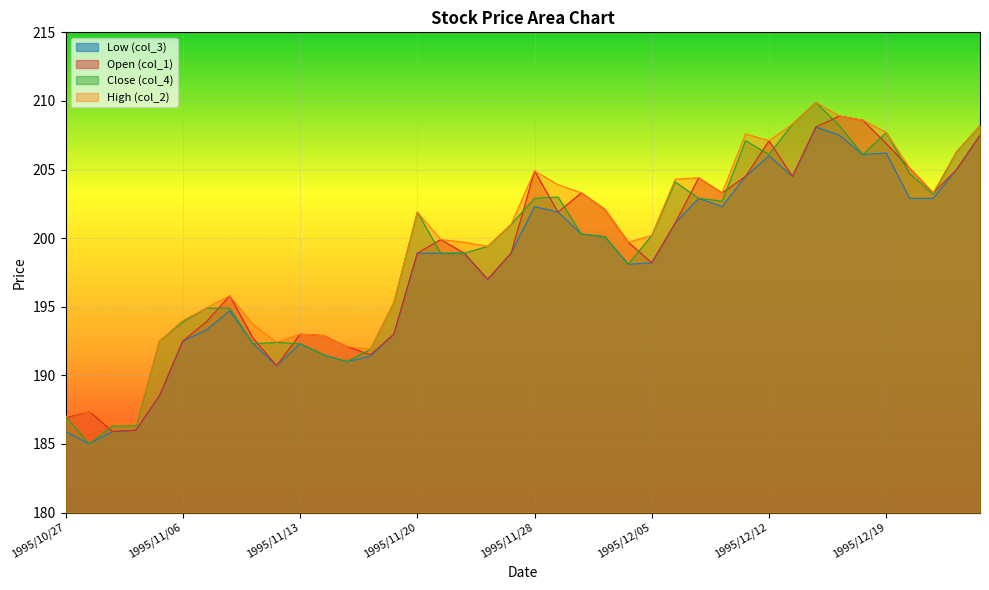

Which label corresponds to the smallest value in the chart?

1995/10/30